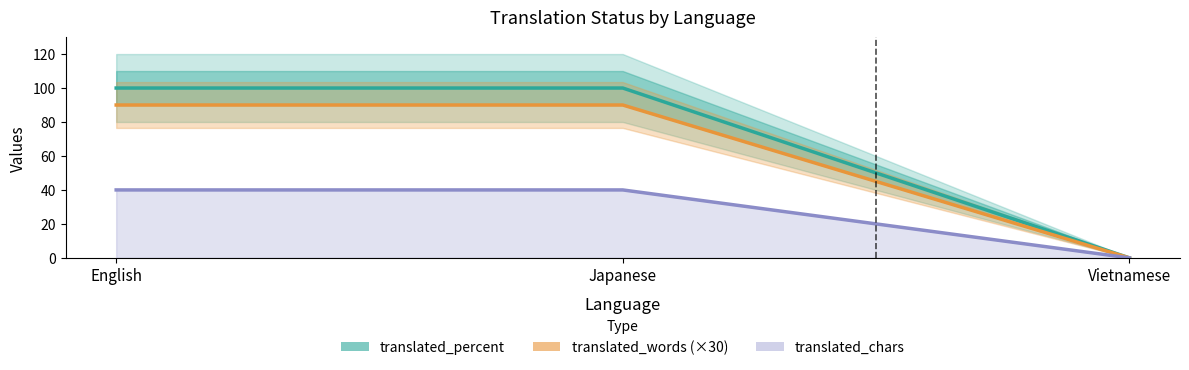

Is it true that translated_percent equals -48 at Vietnamese?

False